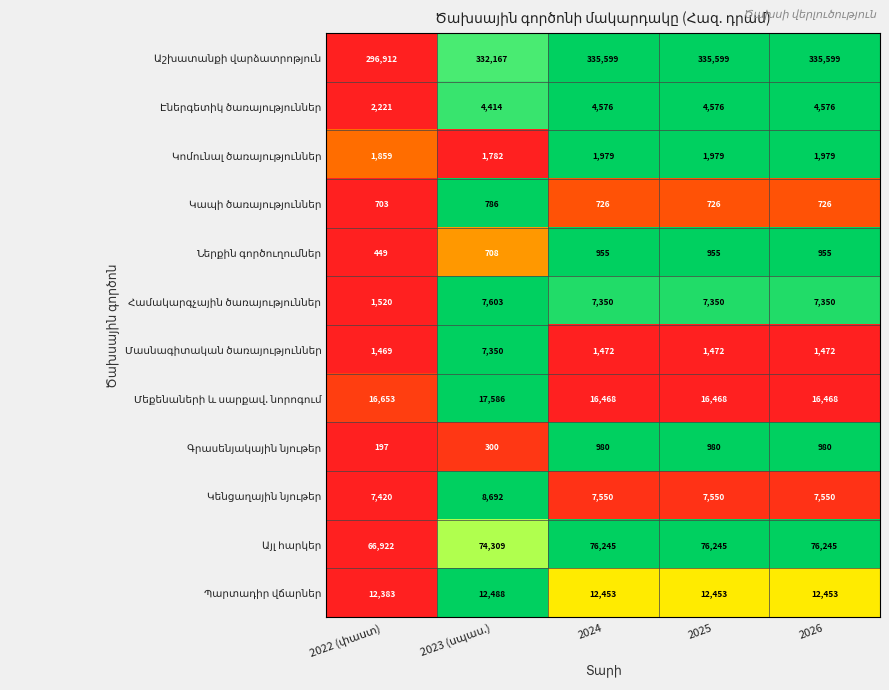

What is the minimum value shown in the chart?

197